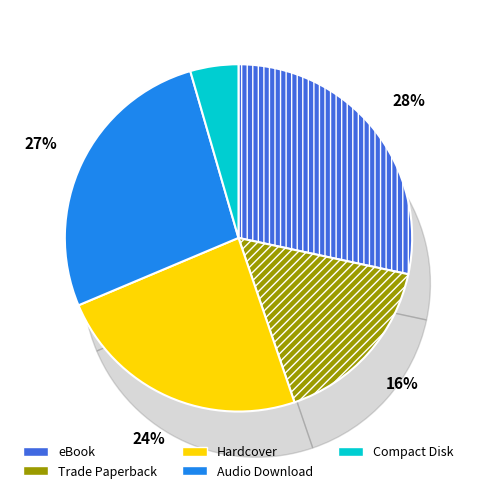

To the nearest percent, what percentage of the pie is eBook?

28%